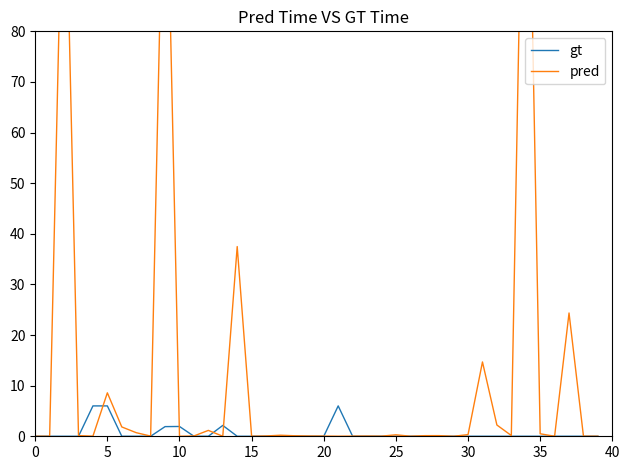

Which series has the largest range (max minus min)?

pred